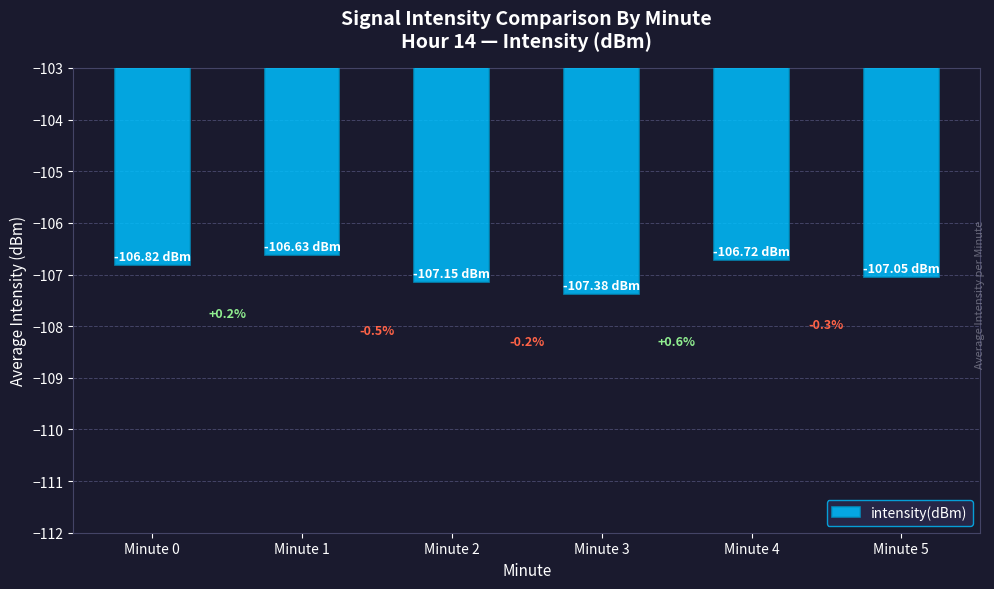

How many bars are there in total?

6